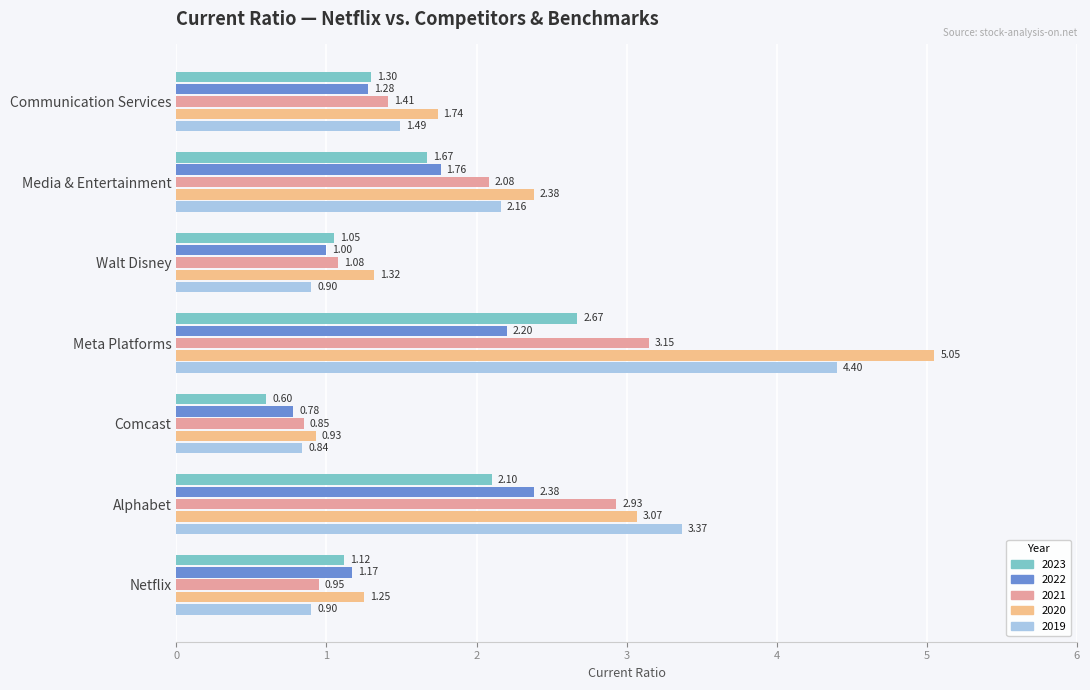

What is the minimum value for 2020?

0.9